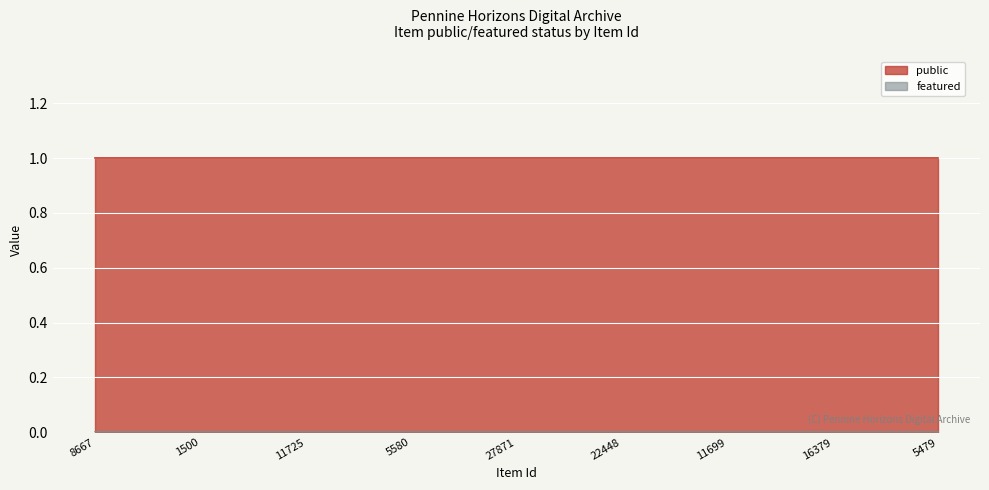

What is the total value across all series at 11704?

1